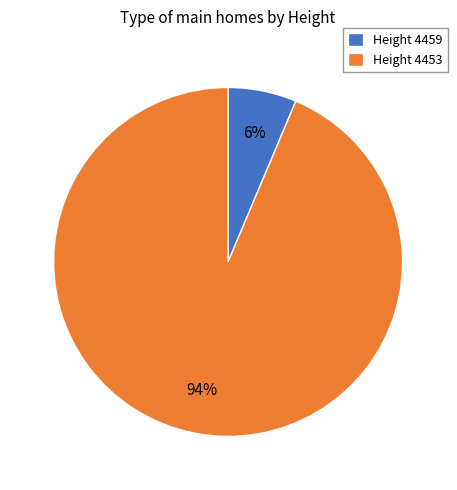

Between Height 4459 and Height 4453, which is larger?

Height 4453